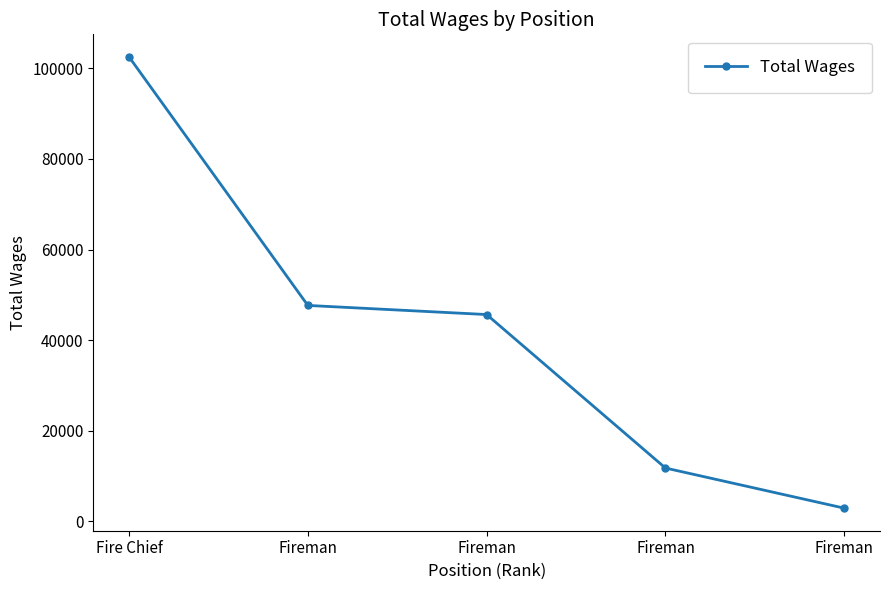

True or false: the data has more than 0 interior local peaks.

False